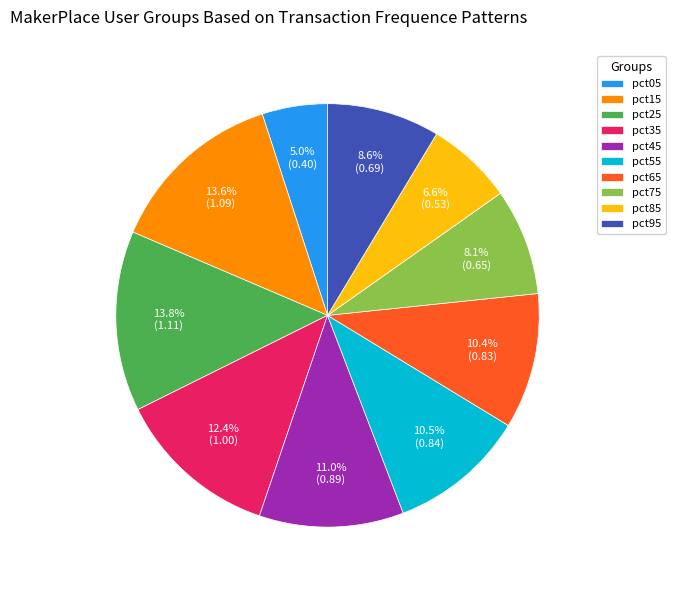

What is the total percentage of pct85 and pct45?

17.6%